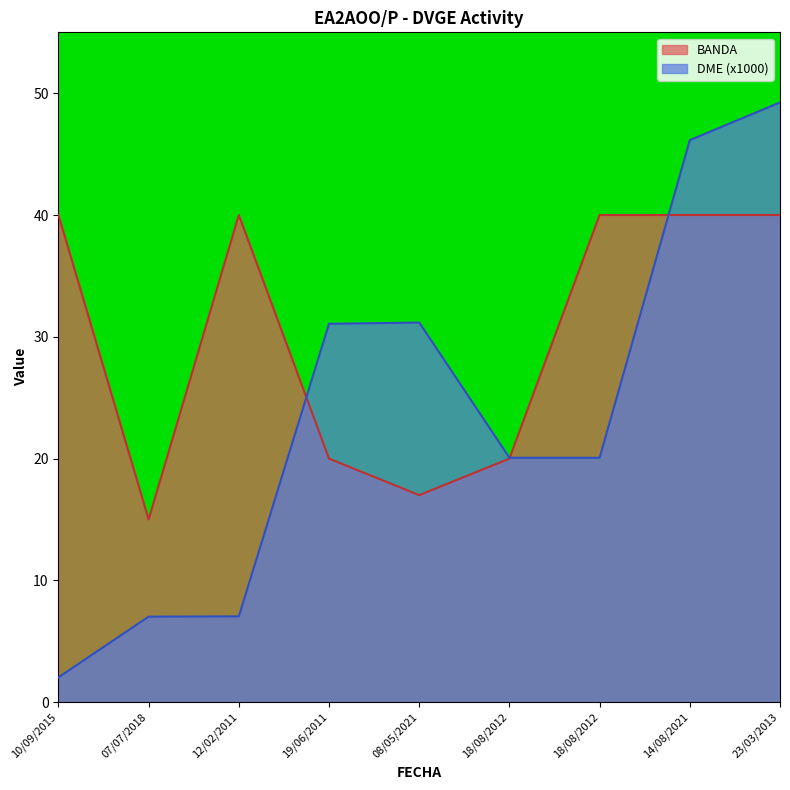

How many lines are shown in the chart?

2